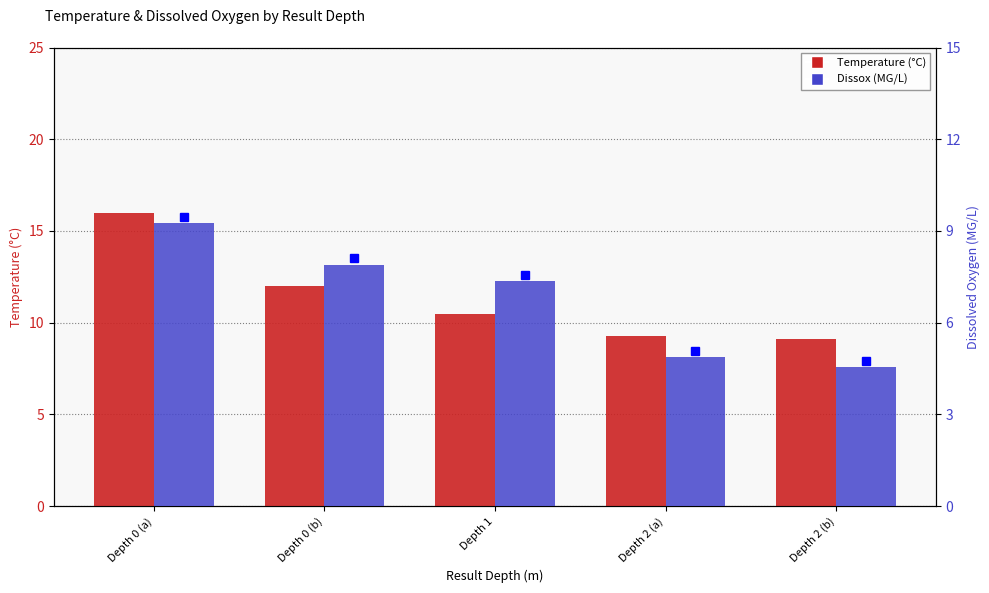

What is the difference between the Dissox (MG/L) values at Depth 0 (a) and Depth 0 (b)?

1.3